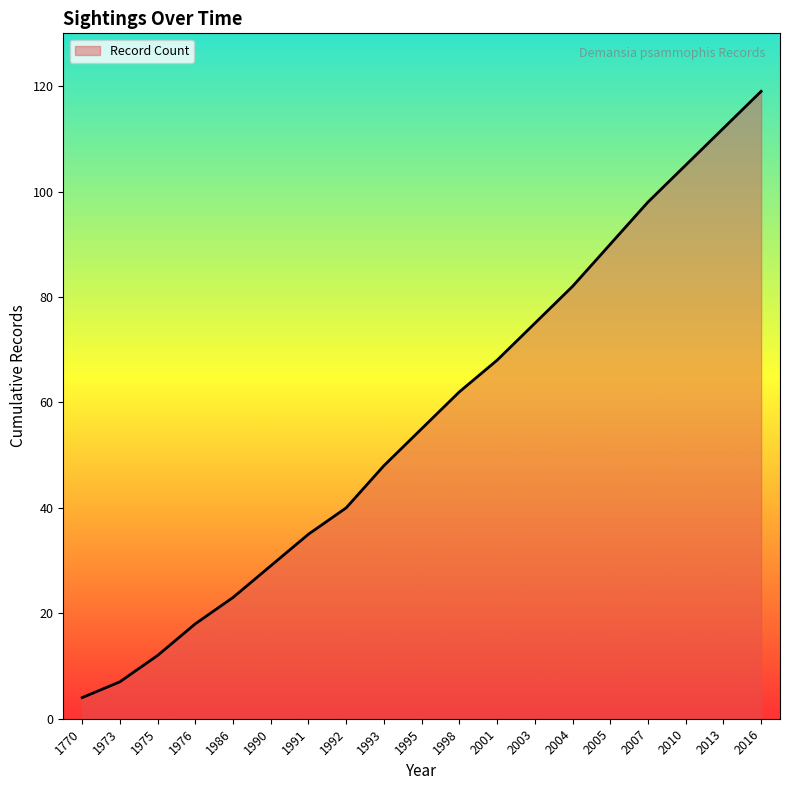

Reading left to right, list all the values displayed in this chart.

1770=4	1973=7	1975=12	1976=18	1986=23	1990=29	1991=35	1992=40	1993=48	1995=55	1998=62	2001=68	2003=75	2004=82	2005=90	2007=98	2010=105	2013=112	2016=119